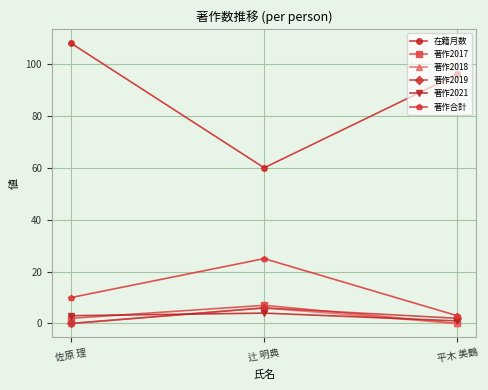

Count the number of data series in this chart.

6